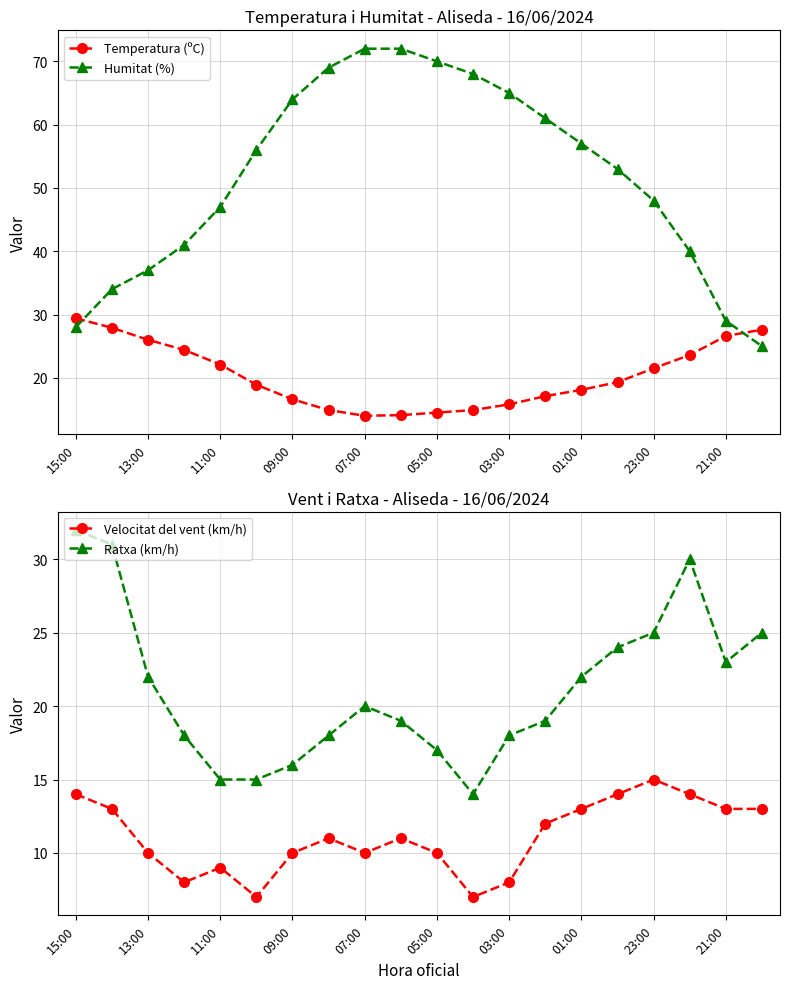

Which series has the widest spread of values?

Humitat (%)